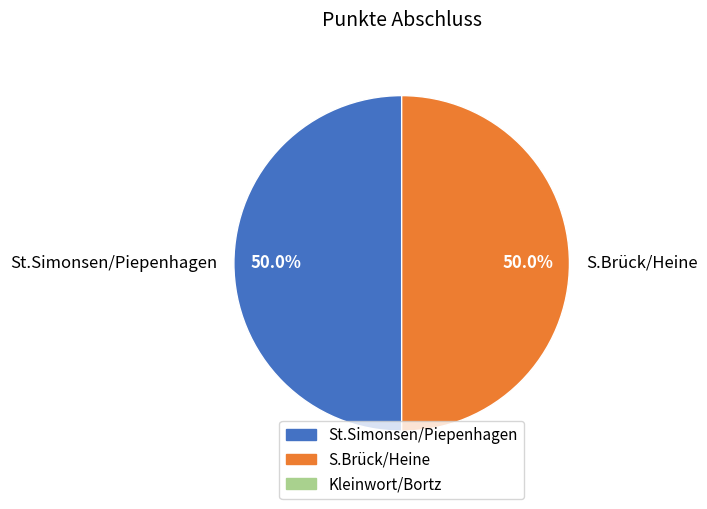

True or false: S.Brück/Heine accounts for 50% of the total.

True